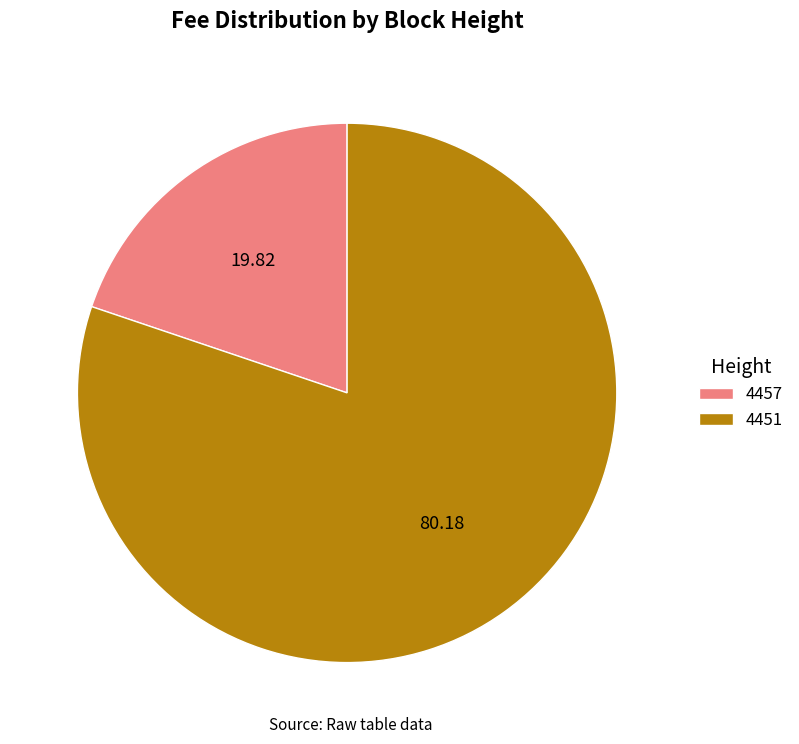

Is the sum of 4451 and 4457 greater than half?

Yes